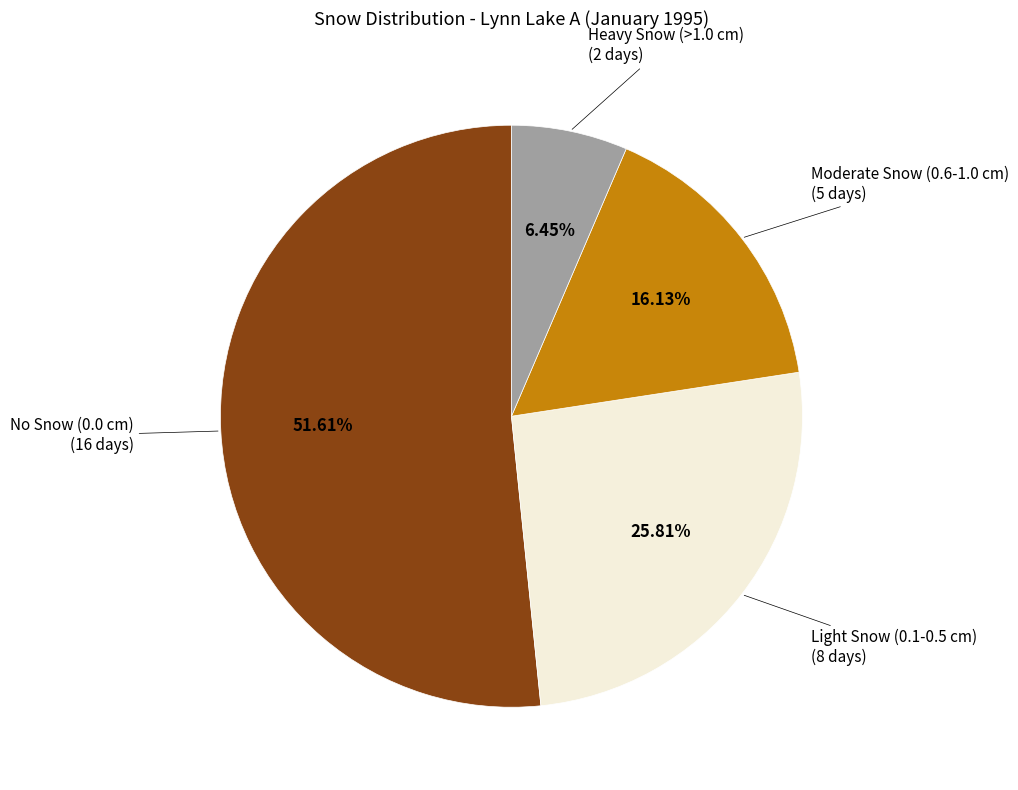

How many slices are in this pie chart?

4